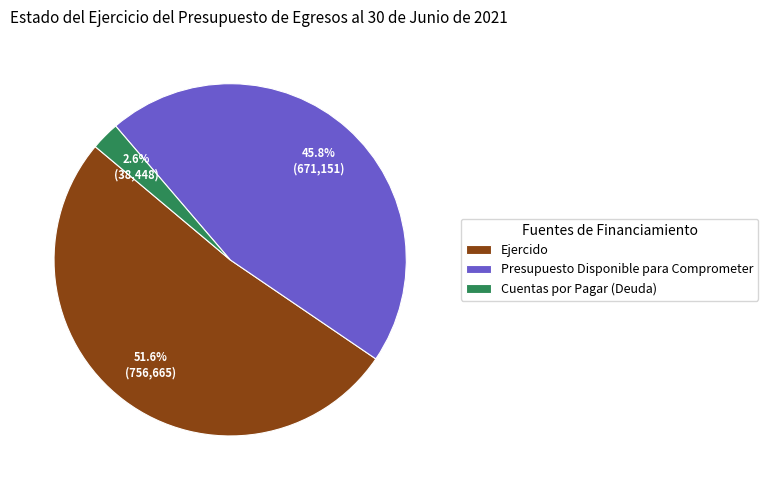

What is the smallest slice in the pie chart?

Cuentas por Pagar (Deuda)